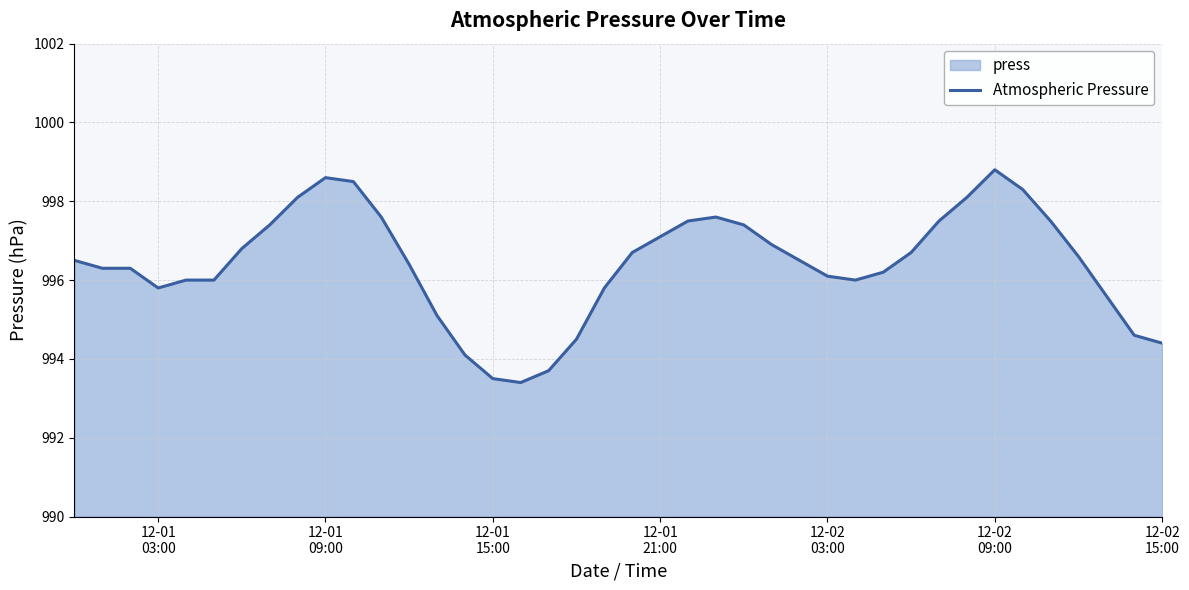

How many points are lower than both their immediate neighbors (excluding endpoints)?

3